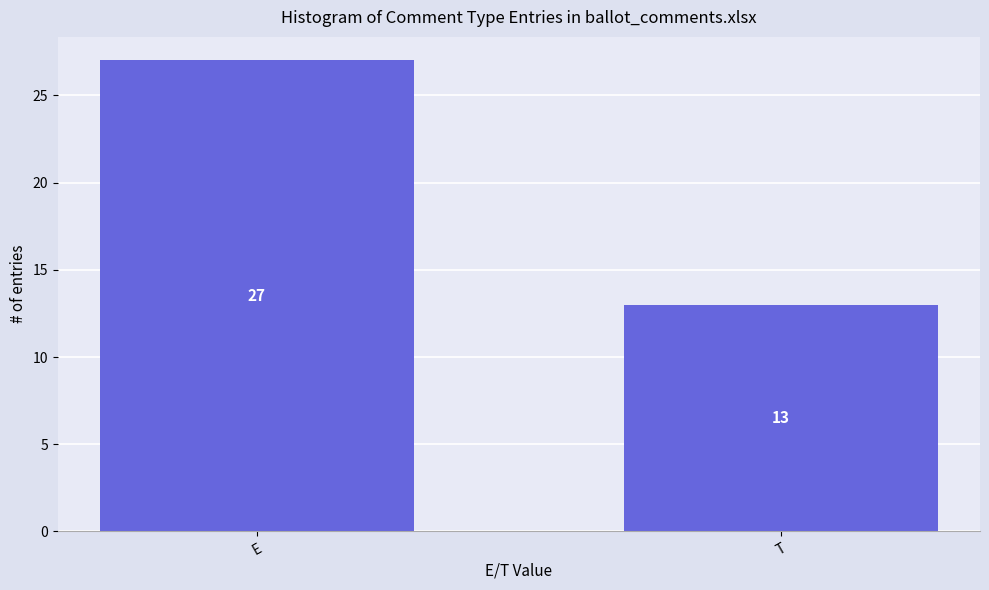

What is the sum of the values at E and T?

40